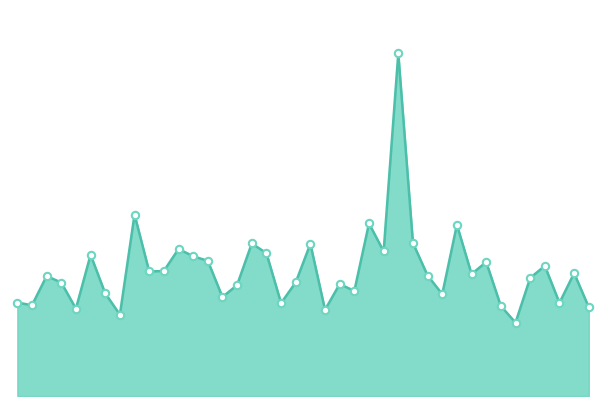

Does the chart have visible grid lines?

No